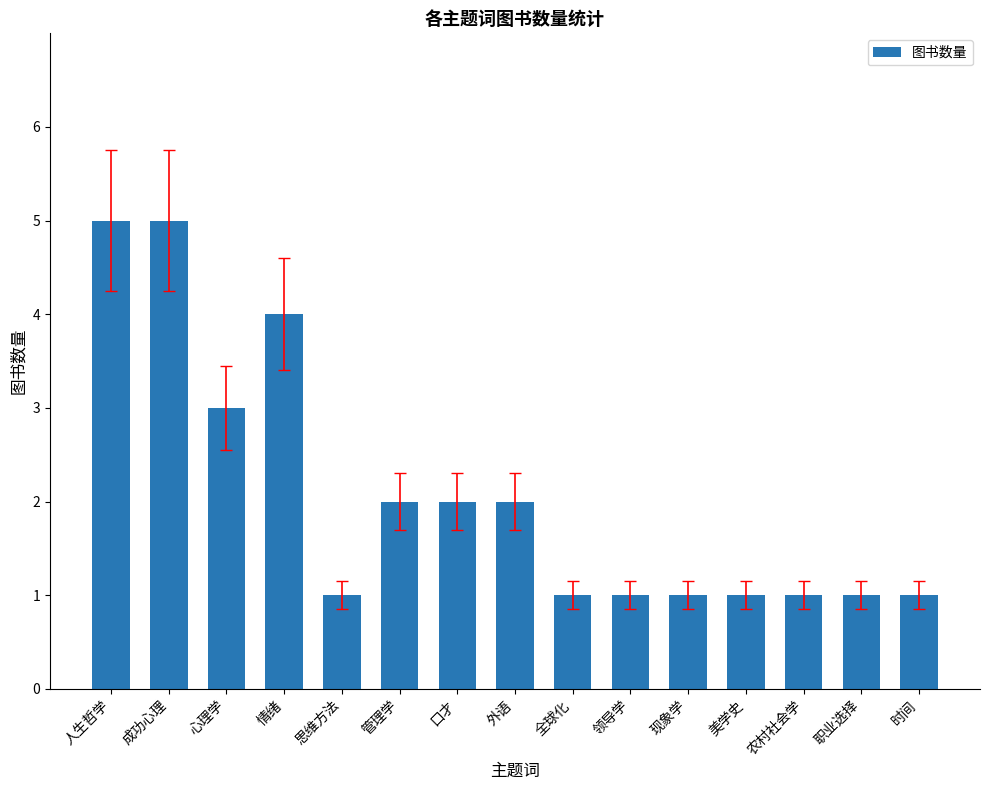

What value does the data have at 人生哲学?

5